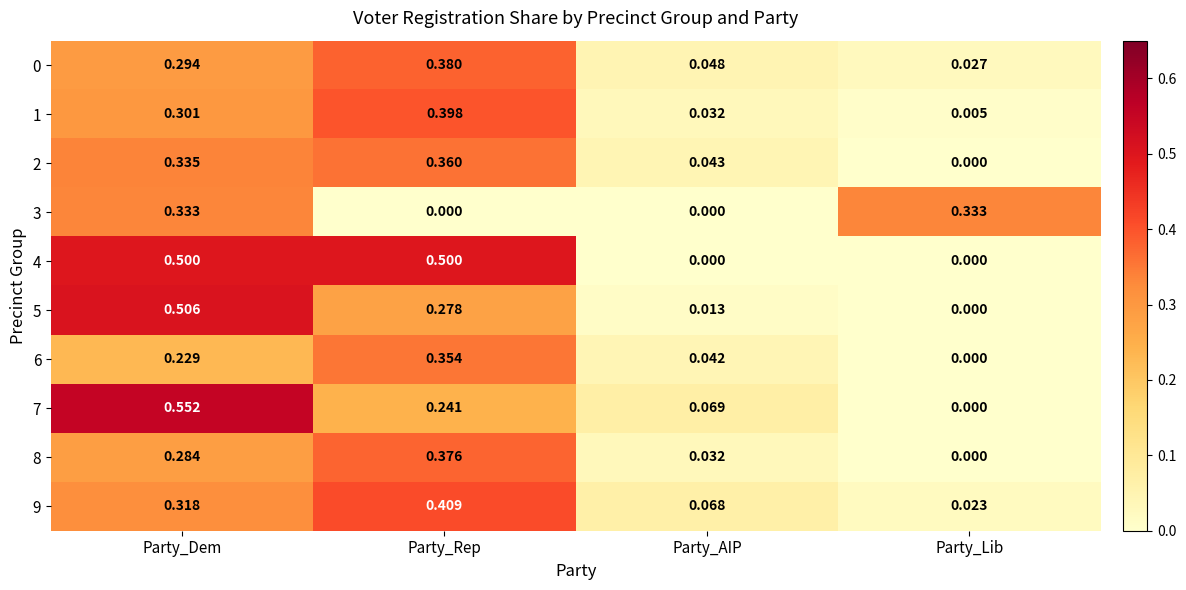

Is the value of 4 at Party_Dem greater than the value of 1 at Party_Dem?

Yes